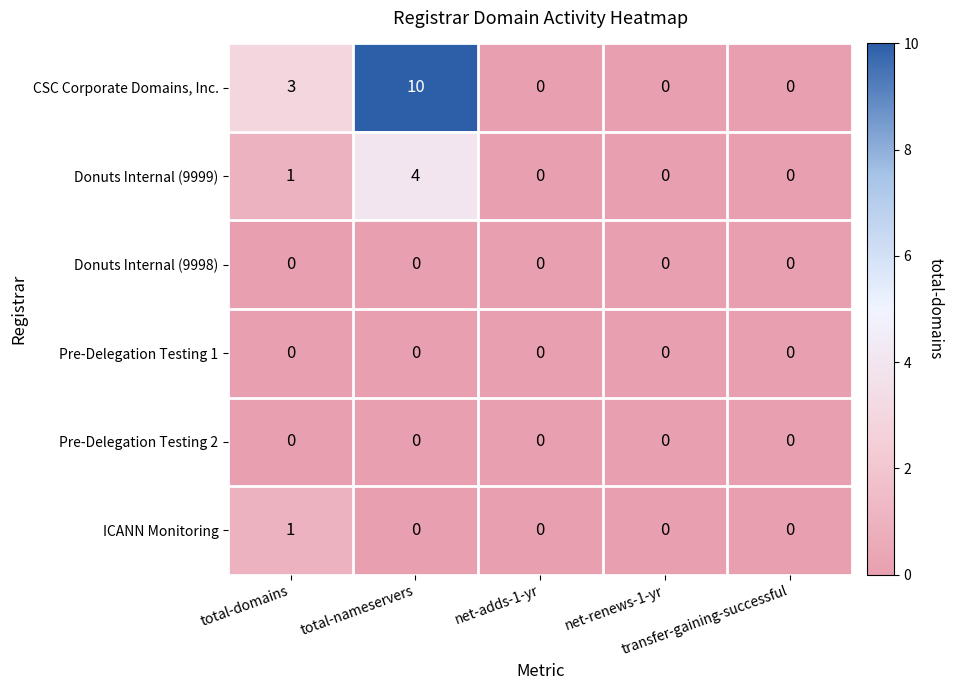

Which category has the highest value across all series?

total-nameservers